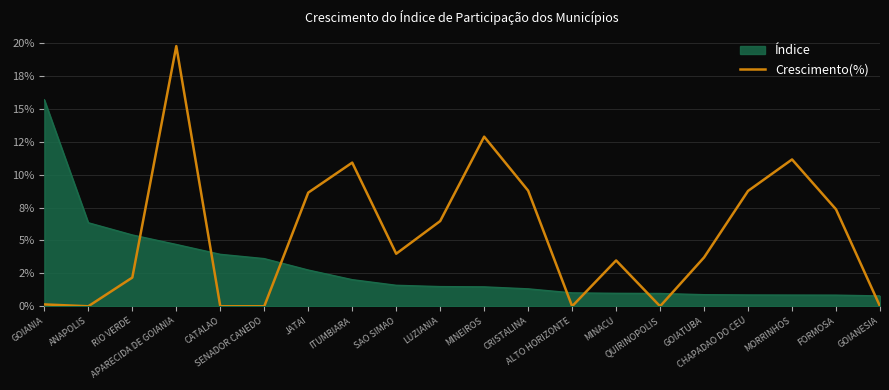

What is the greatest value displayed?

19.8